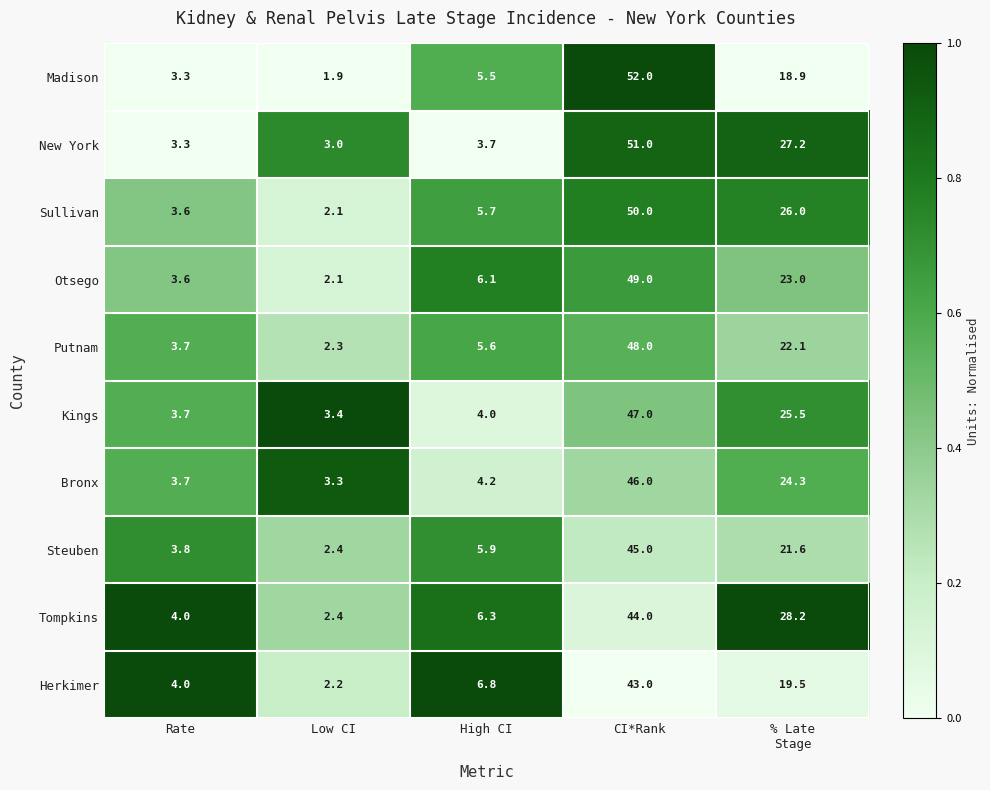

What is the total value across all series at High CI?

53.8